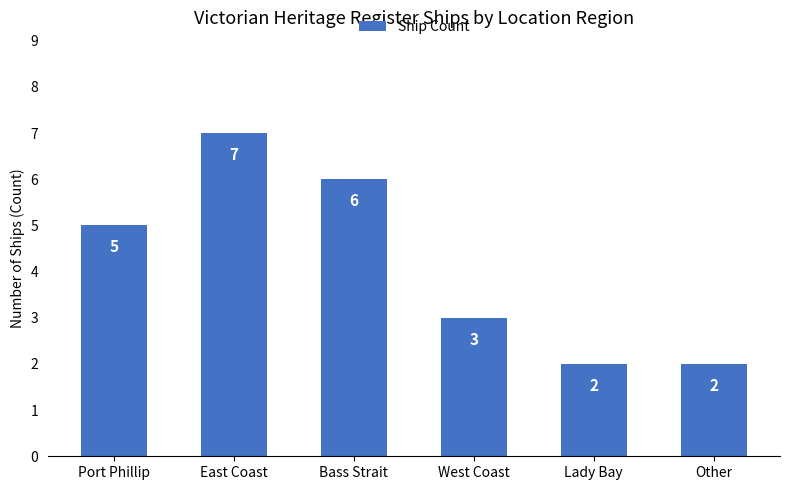

Approximately how many times larger is the value at East Coast compared to Other?

3.5